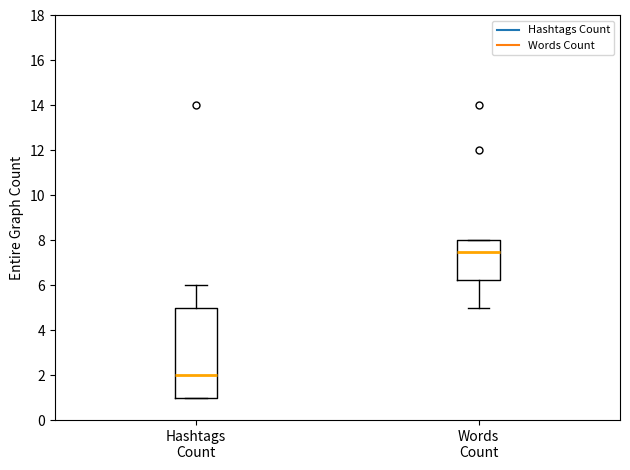

Which box's median line is the highest?

Words Count